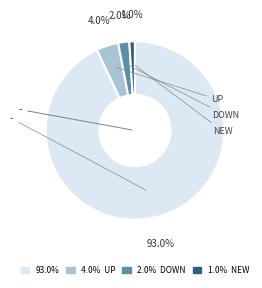

To the nearest percent, what is the average slice percentage?

25%